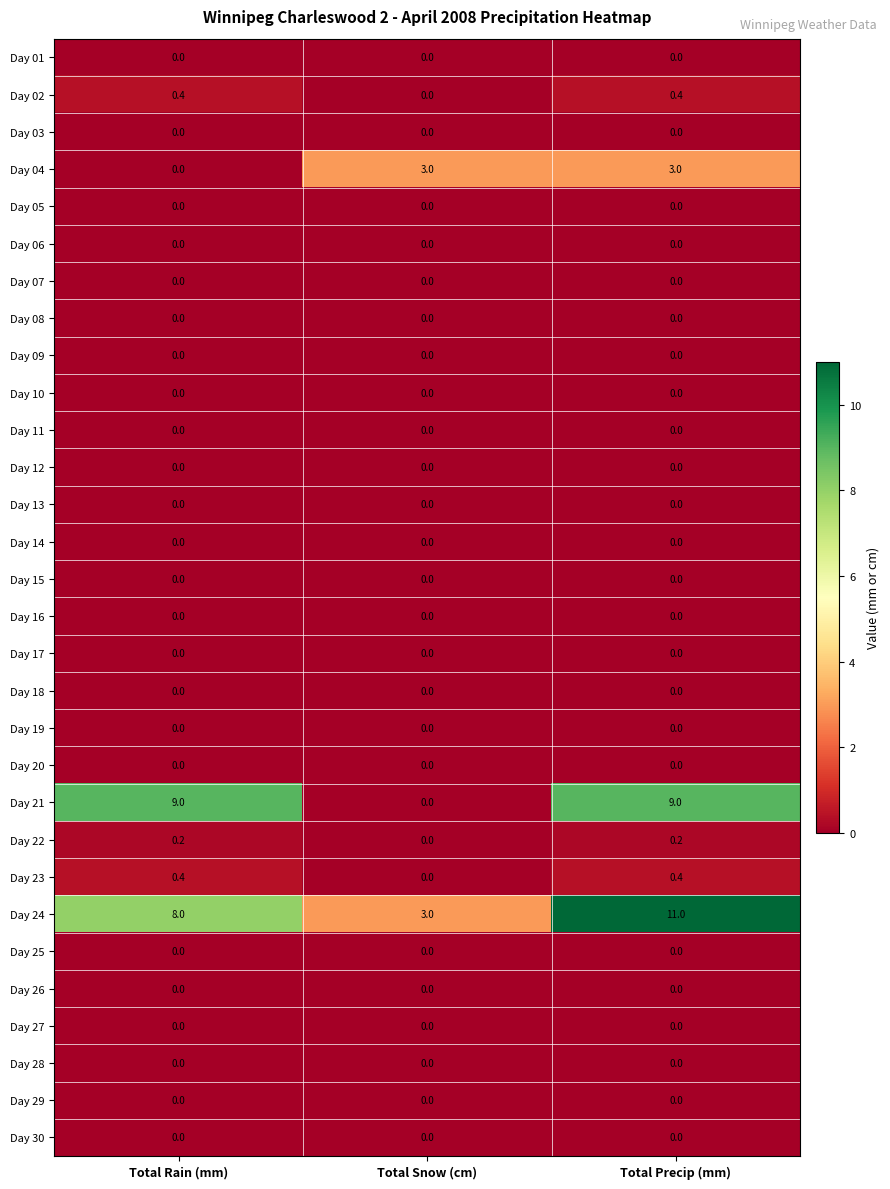

The value of Day 11 at Total Rain (mm) is 0.0. True or false?

True